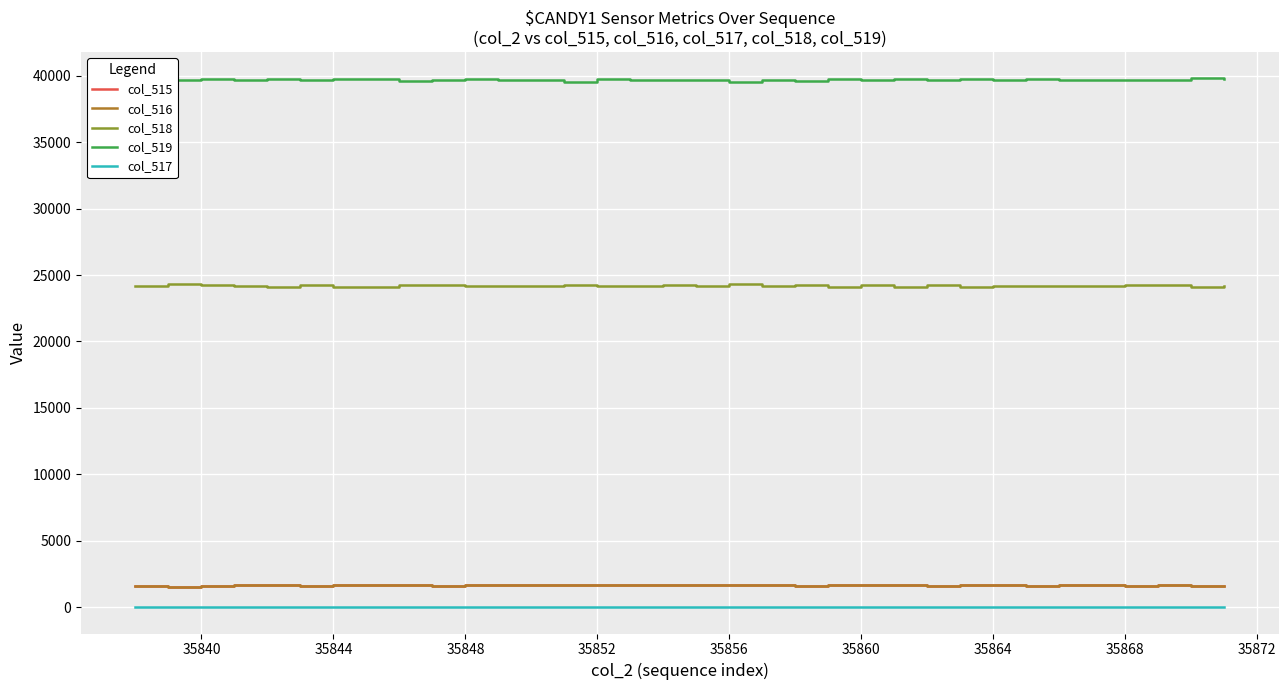

True or false: col_518 and col_516 cross at least once.

False